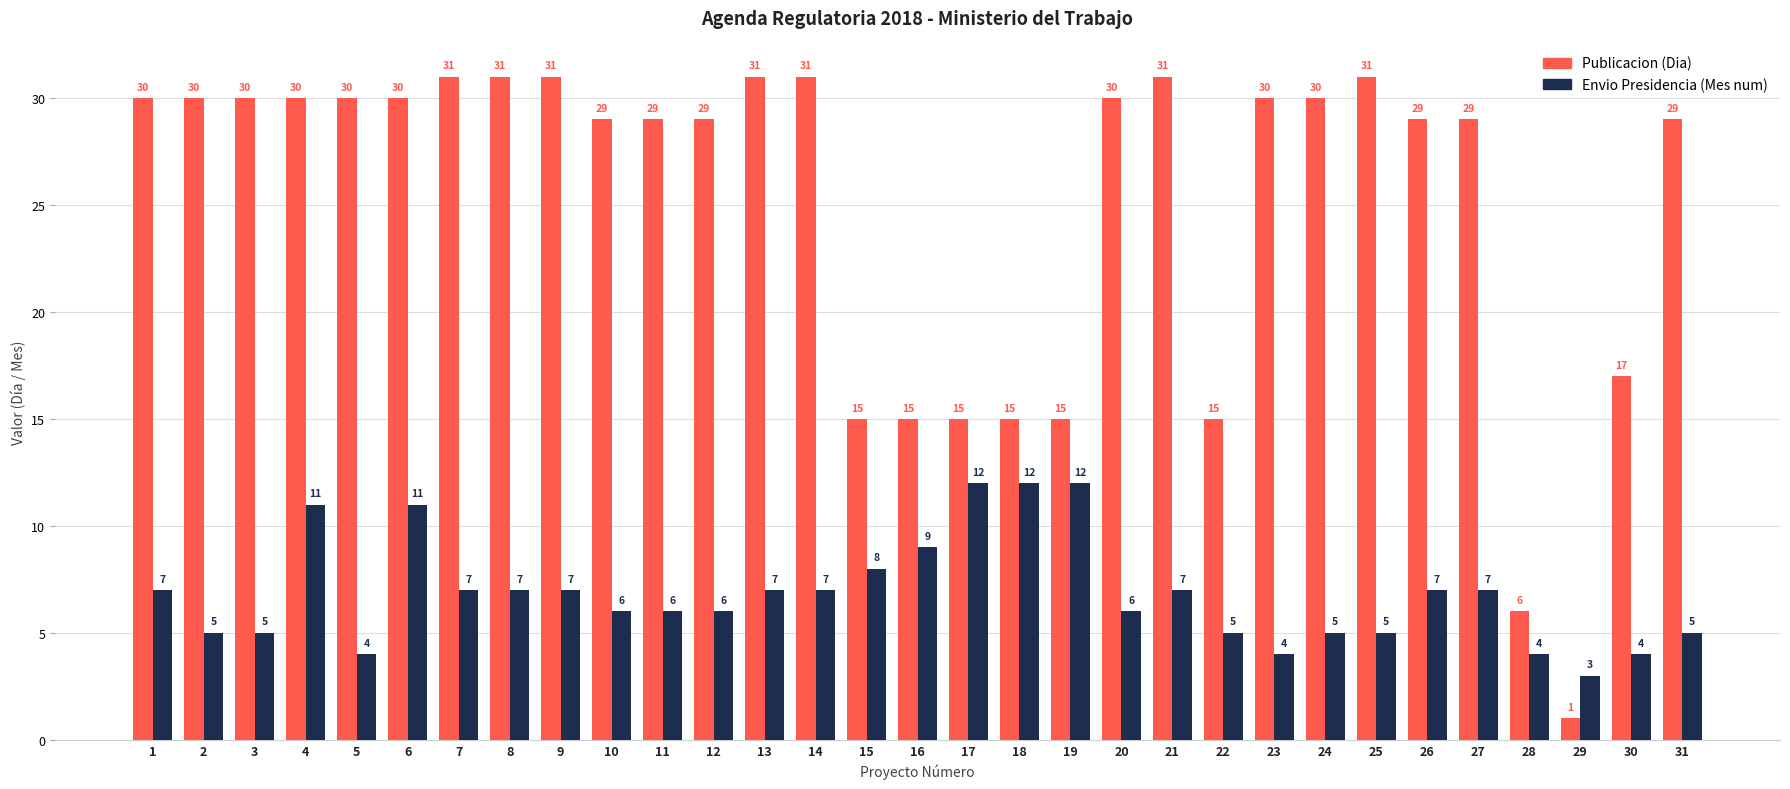

List the series in order of their overall mean, highest first.

Publicacion (Dia), Envio Presidencia (Mes num)